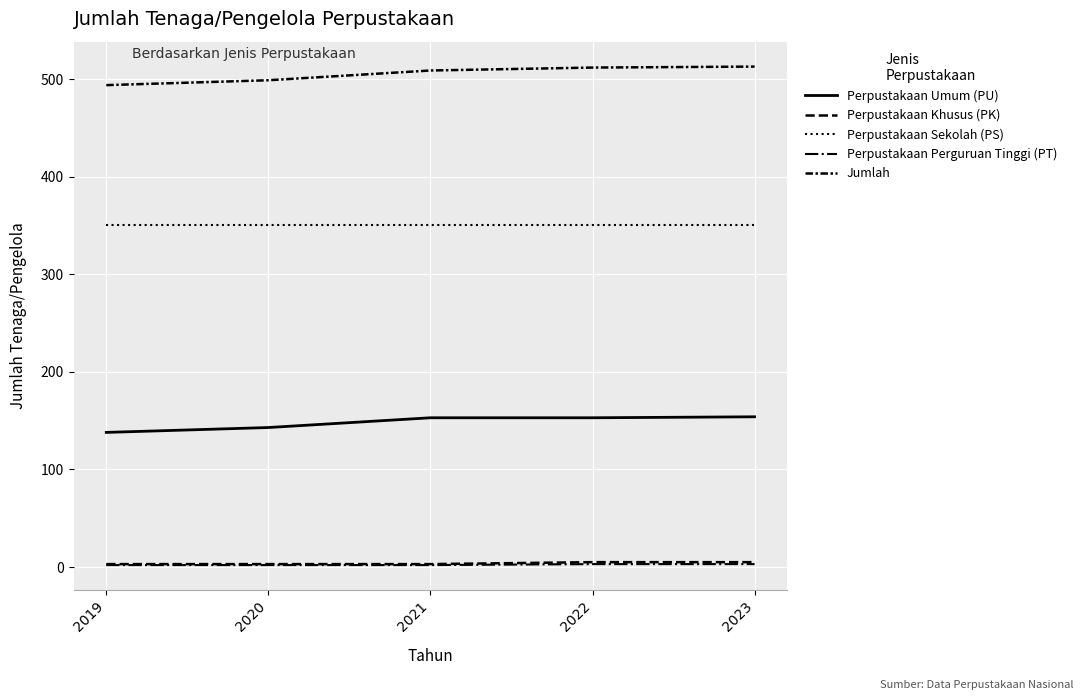

Reading left to right, list all the values displayed in this chart.

Perpustakaan Umum (PU): 138	143	153	153	154
Perpustakaan Khusus (PK): 3	3	3	5	5
Perpustakaan Sekolah (PS): 351	351	351	351	351
Perpustakaan Perguruan Tinggi (PT): 2	2	2	3	3
Jumlah: 494	499	509	512	513